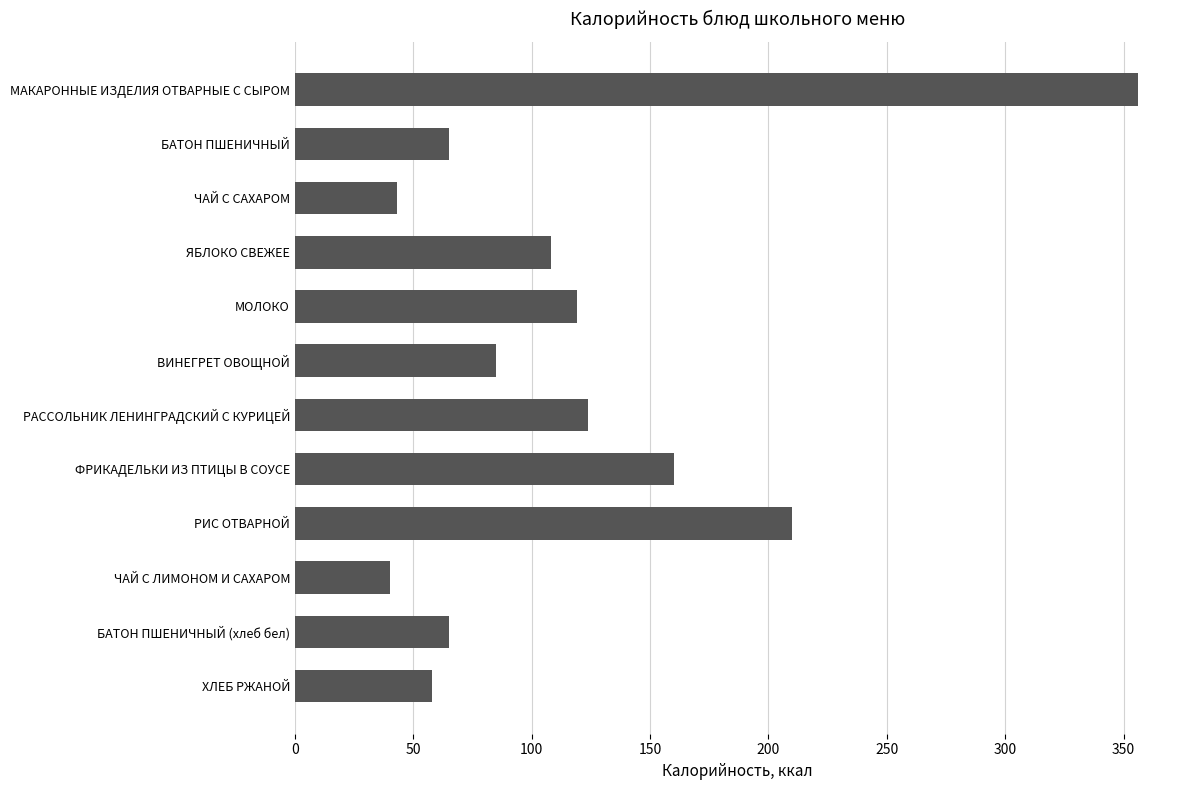

Which has a higher value, ЧАЙ С ЛИМОНОМ И САХАРОМ or БАТОН ПШЕНИЧНЫЙ?

БАТОН ПШЕНИЧНЫЙ